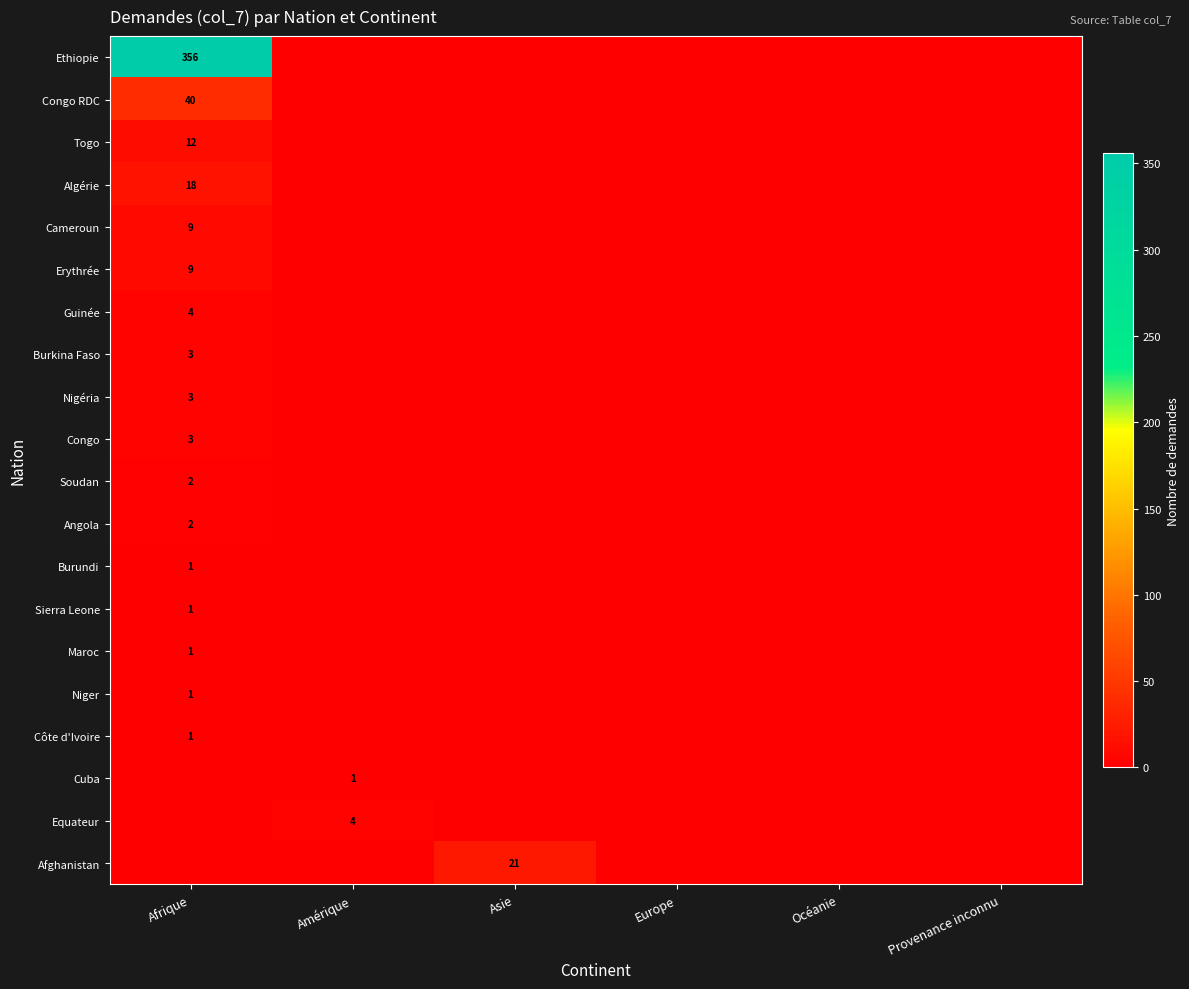

The value of Congo at Afrique is 3. True or false?

True